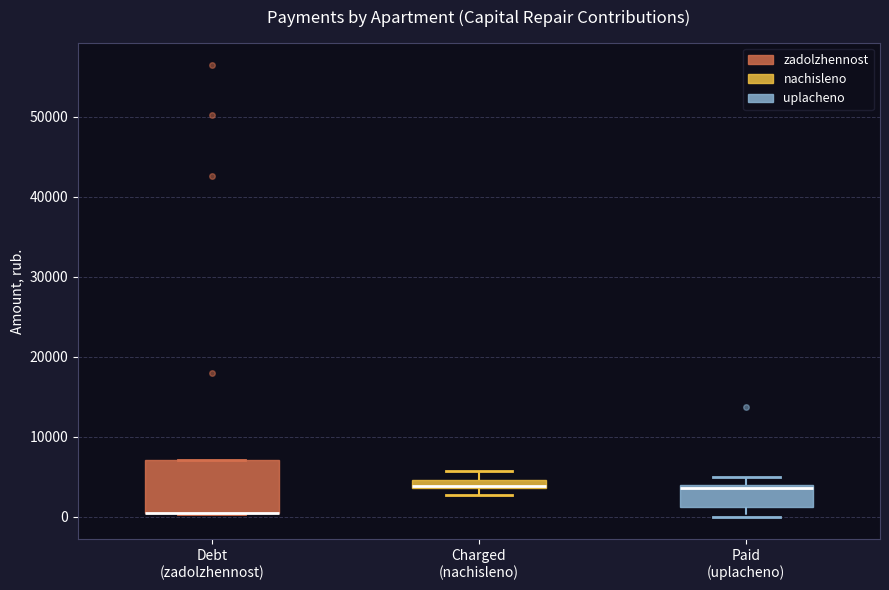

Where does the lower whisker of the box for Paid (uplacheno) end on the y-axis? The values are not printed on the chart, so give them approximately, as read against the axis.

0